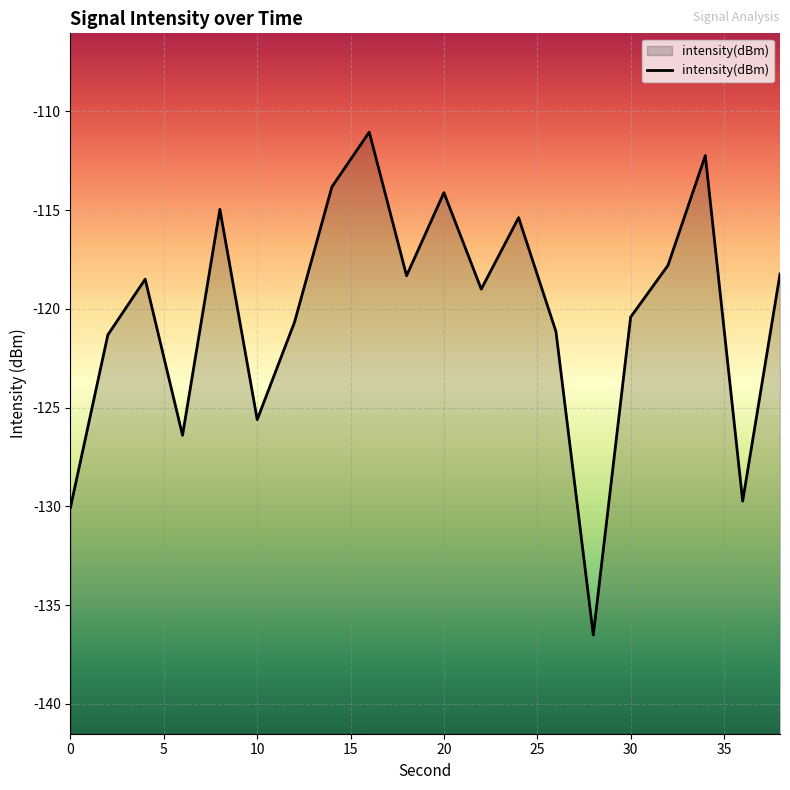

How many data points does each series have?

20